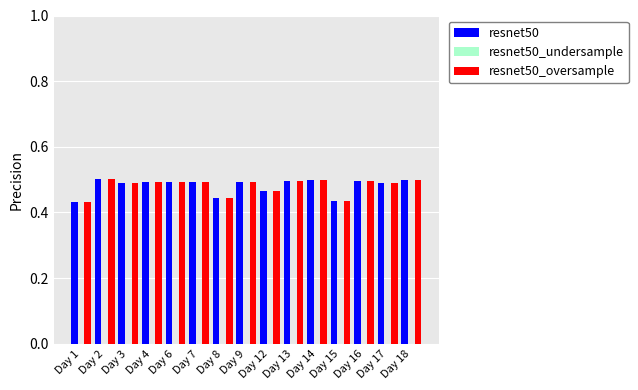

How many series are shown in this chart?

2